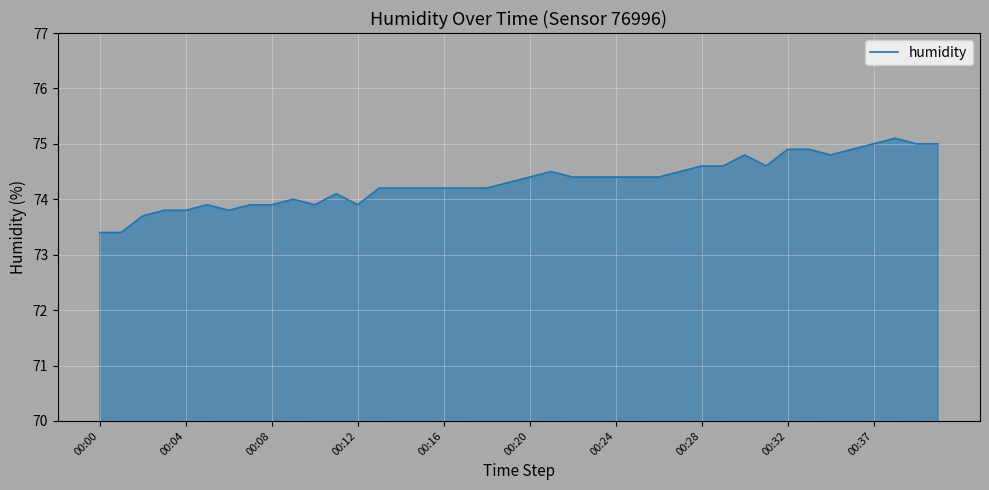

What is the minimum value shown in the chart?

73.4